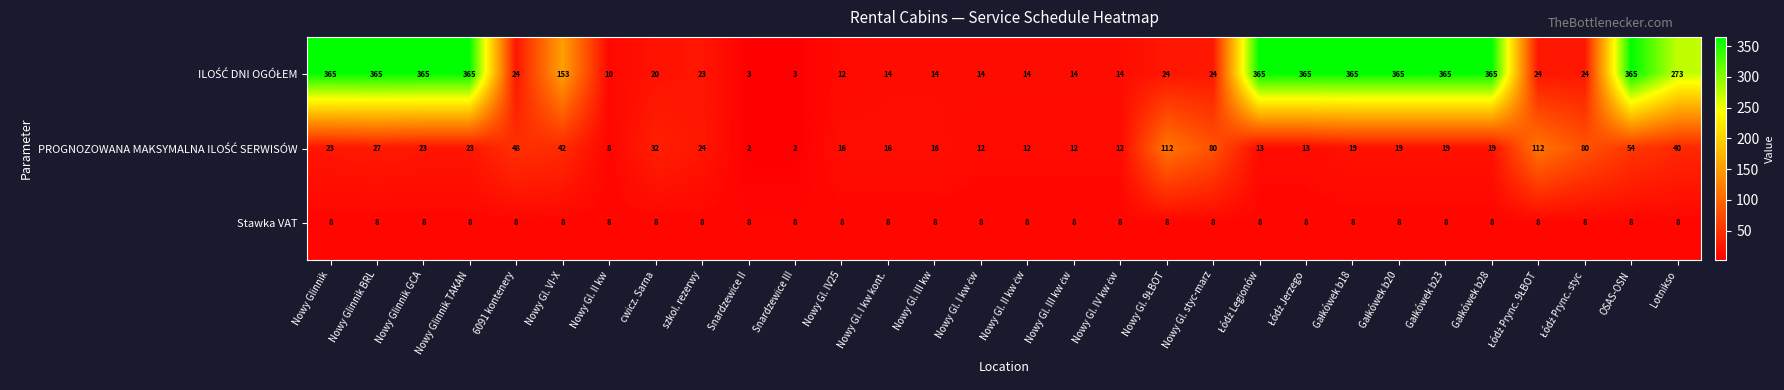

At how many categories does at least one series exceed 259?

12